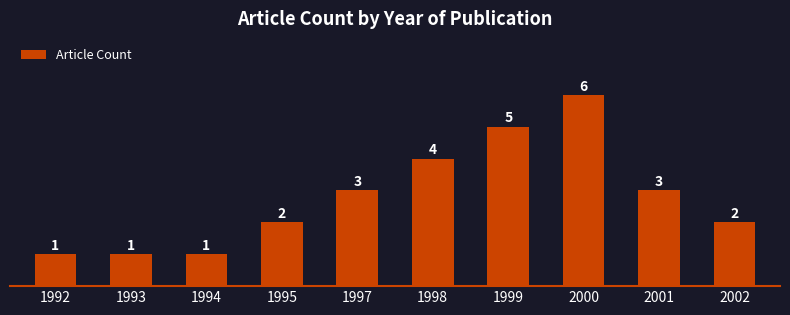

Read the value at 1998.

4